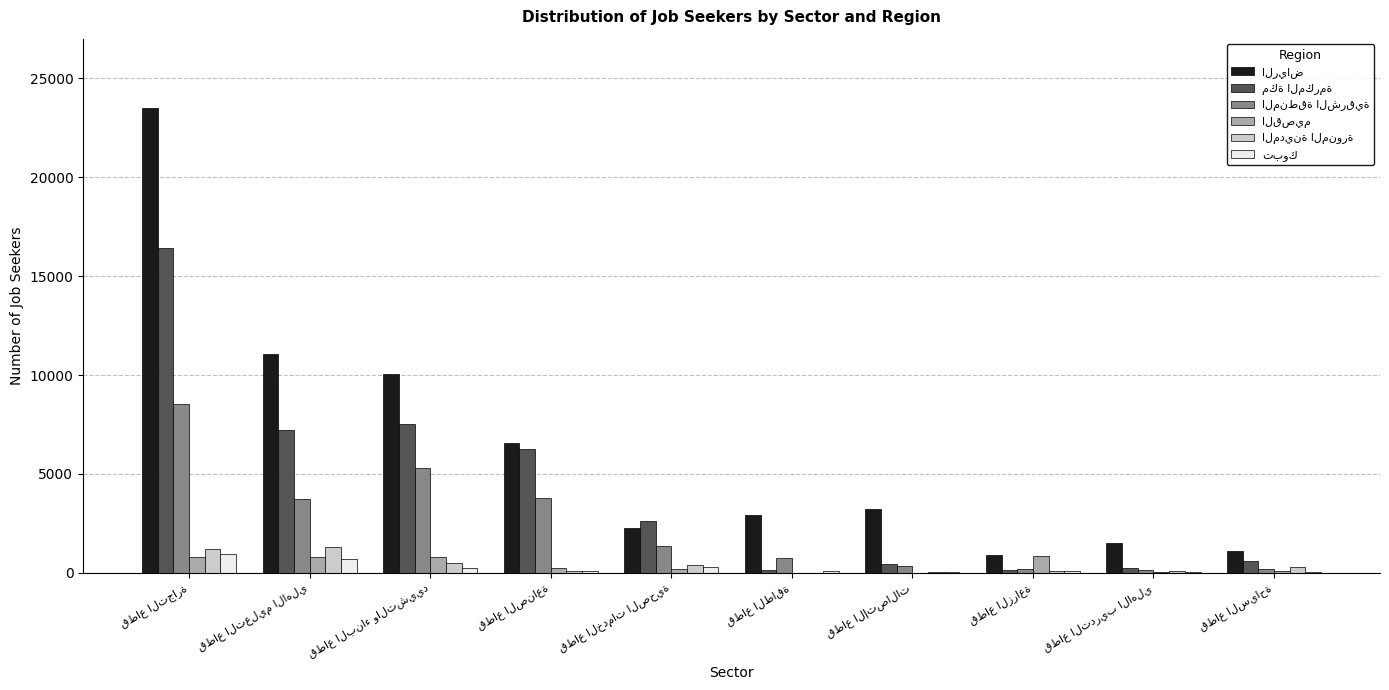

How many groups of bars are there?

10